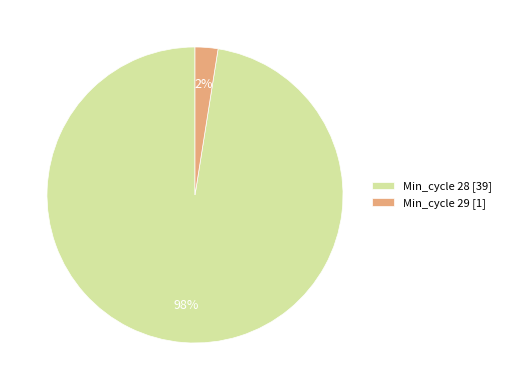

Which category has the biggest portion of the pie?

Min_cycle 28 [39]